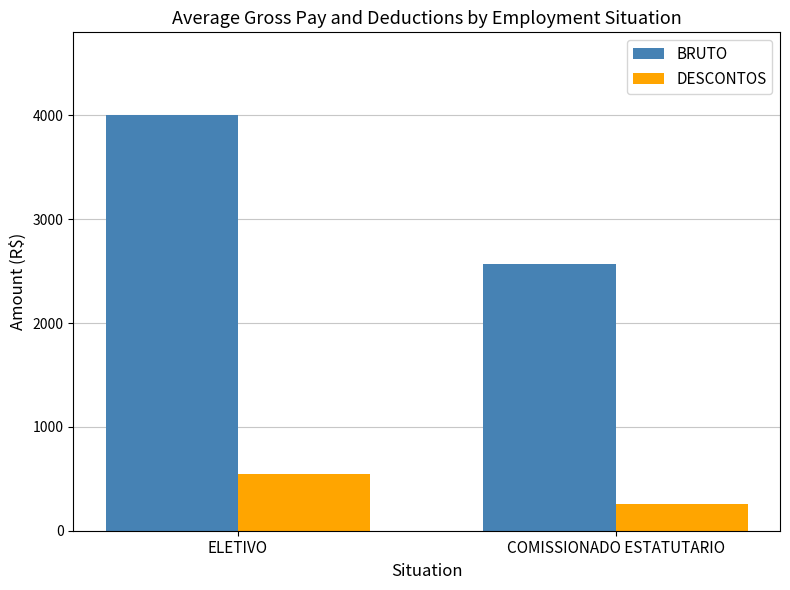

Where is BRUTO nearest to the value 3282?

COMISSIONADO ESTATUTARIO